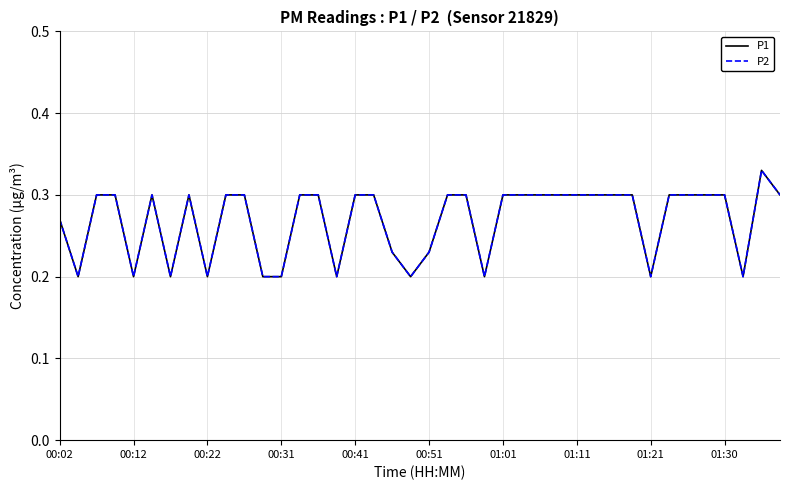

Reading left to right, what are all the values shown in this chart?

P1: 0.3	0.2	0.3	0.3	0.2	0.3	0.2	0.3	0.2	0.3	0.3	0.2	0.2	0.3	0.3	0.2	0.3	0.3	0.2	0.2	0.2	0.3	0.3	0.2	0.3	0.3	0.3	0.3	0.3	0.3	0.3	0.3	0.2	0.3	0.3	0.3	0.3	0.2	0.3	0.3
P2: 0.3	0.2	0.3	0.3	0.2	0.3	0.2	0.3	0.2	0.3	0.3	0.2	0.2	0.3	0.3	0.2	0.3	0.3	0.2	0.2	0.2	0.3	0.3	0.2	0.3	0.3	0.3	0.3	0.3	0.3	0.3	0.3	0.2	0.3	0.3	0.3	0.3	0.2	0.3	0.3